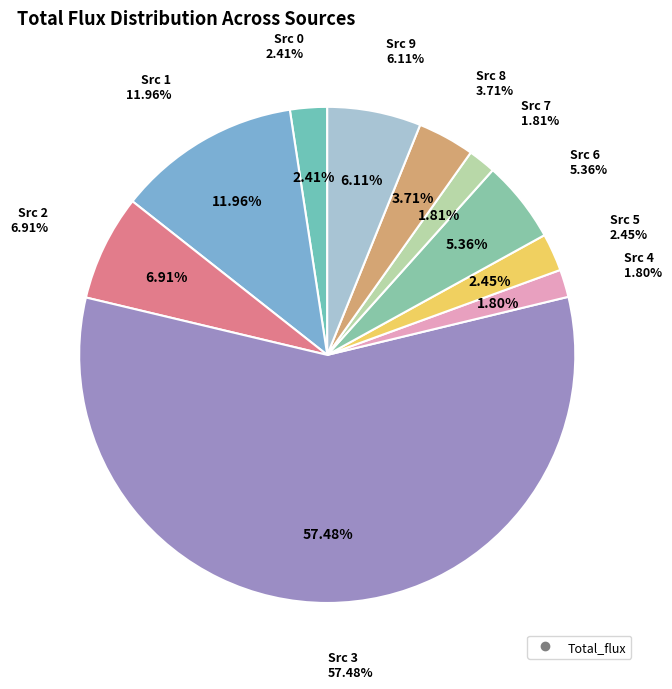

Which category accounts for the majority?

Source 3